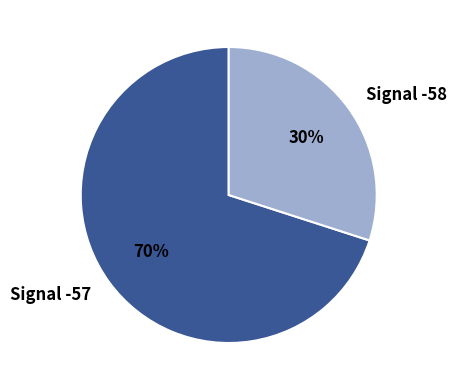

What is the smallest slice in the pie chart?

Signal -58